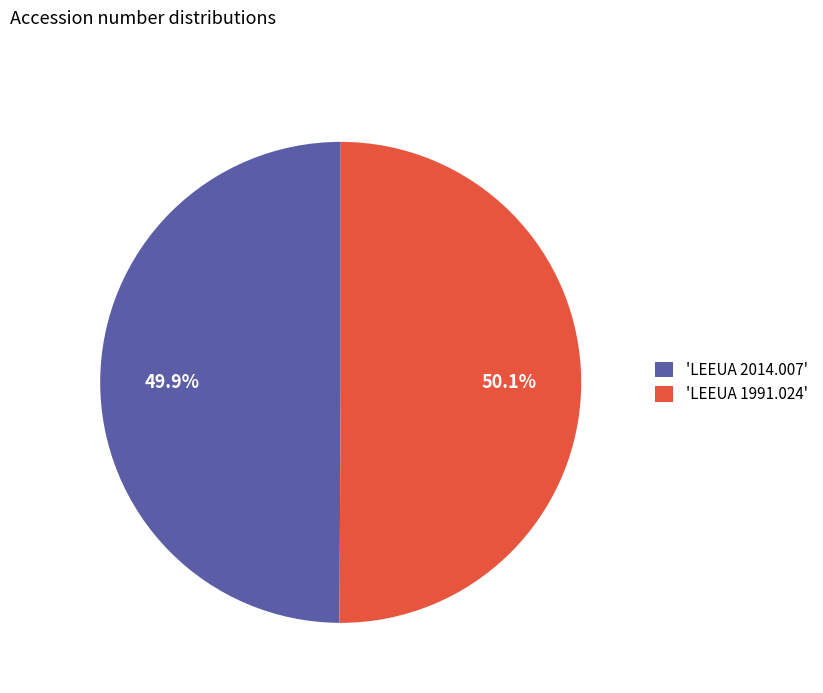

Is there any slice that represents more than half of the pie?

Yes